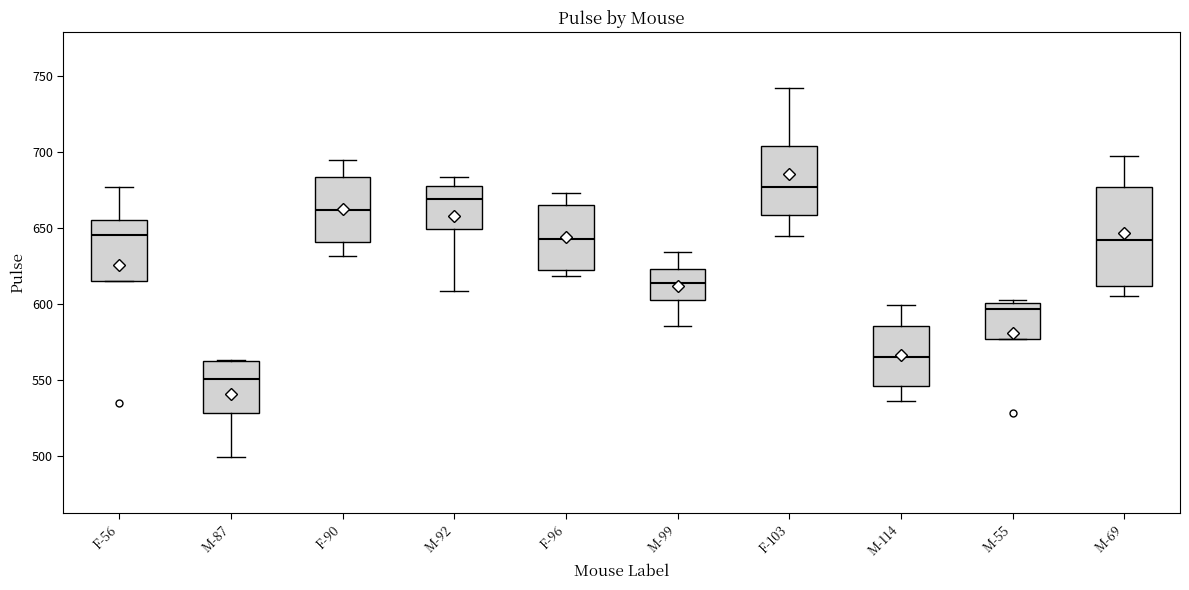

Reading left to right, read every box against the y-axis: the position of its median line, the range the box covers, and the ends of its whiskers. The values are not printed on the chart, so give them approximately, as read against the axis.

F-56: median 645, box 615 to 655, whiskers 615 to 675
M-87: median 550, box 530 to 565, whiskers 500 to 565
F-90: median 660, box 640 to 685, whiskers 630 to 695
M-92: median 670, box 650 to 680, whiskers 610 to 685
F-96: median 645, box 620 to 665, whiskers 620 (just below the box's lower edge) to 675
M-99: median 615, box 605 to 625, whiskers 585 to 635
F-103: median 675, box 660 to 705, whiskers 645 to 740
M-114: median 565, box 545 to 585, whiskers 535 to 600
M-55: median 595, box 575 to 600, whiskers 575 to 600 (just above the box's upper edge)
M-69: median 640, box 610 to 675, whiskers 605 to 695